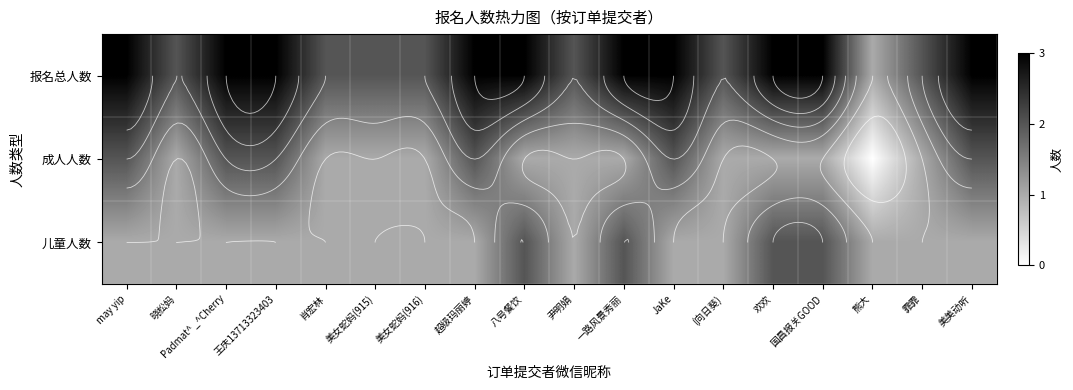

Which category has the lowest value in the 成人人数 series?

熊大